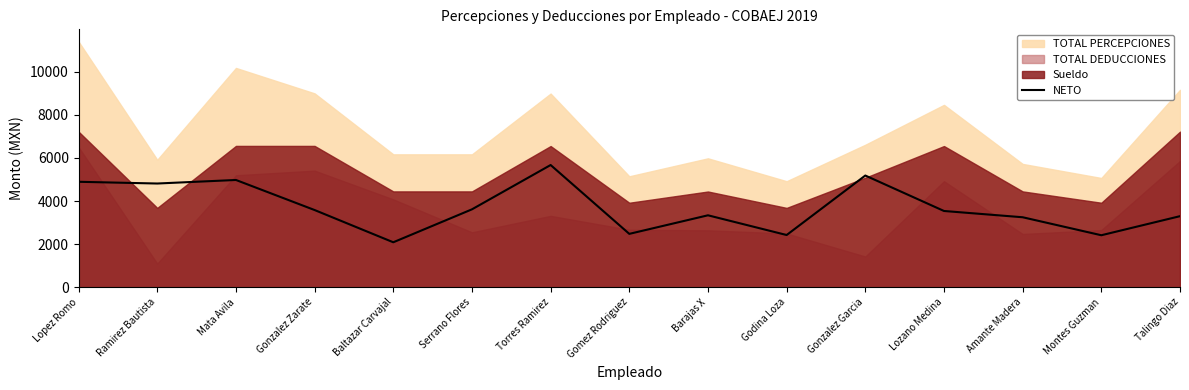

Where is the data nearest to the value 3879?

Serrano Flores